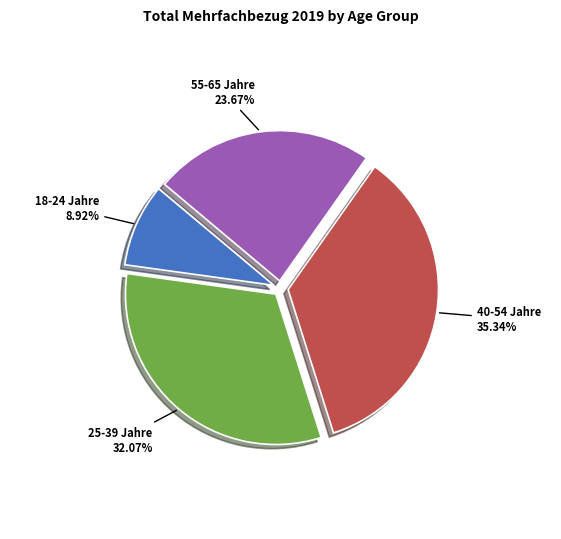

Is there a majority slice in this chart?

No